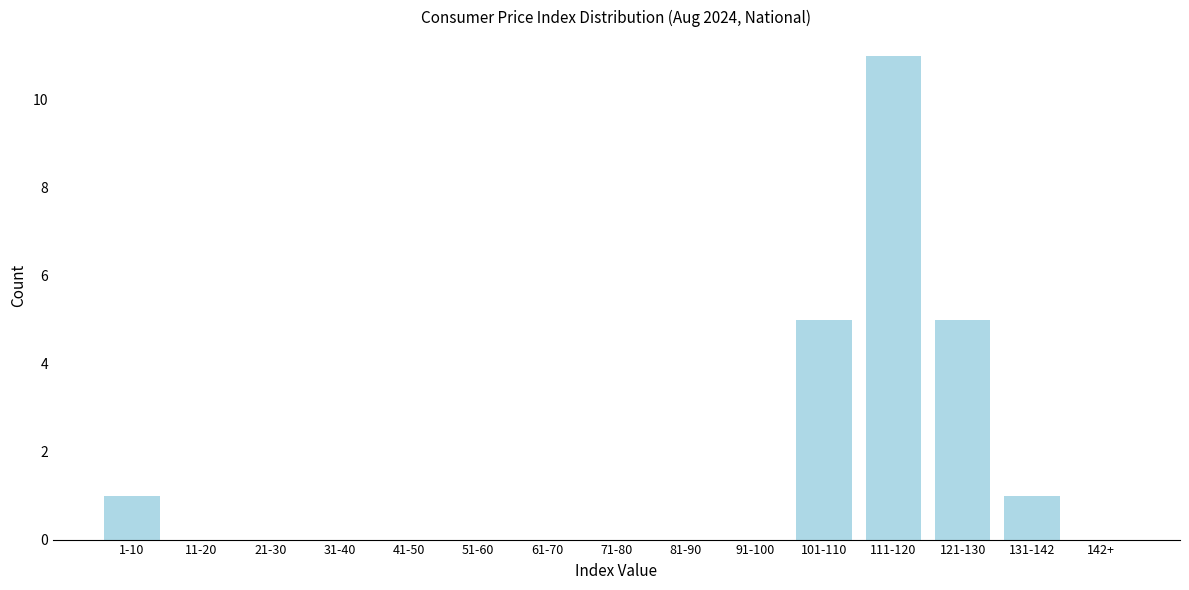

Reading left to right, extract all data points from this chart.

1-10=1	11-20=0	21-30=0	31-40=0	41-50=0	51-60=0	61-70=0	71-80=0	81-90=0	91-100=0	101-110=5	111-120=11	121-130=5	131-142=1	142+=0